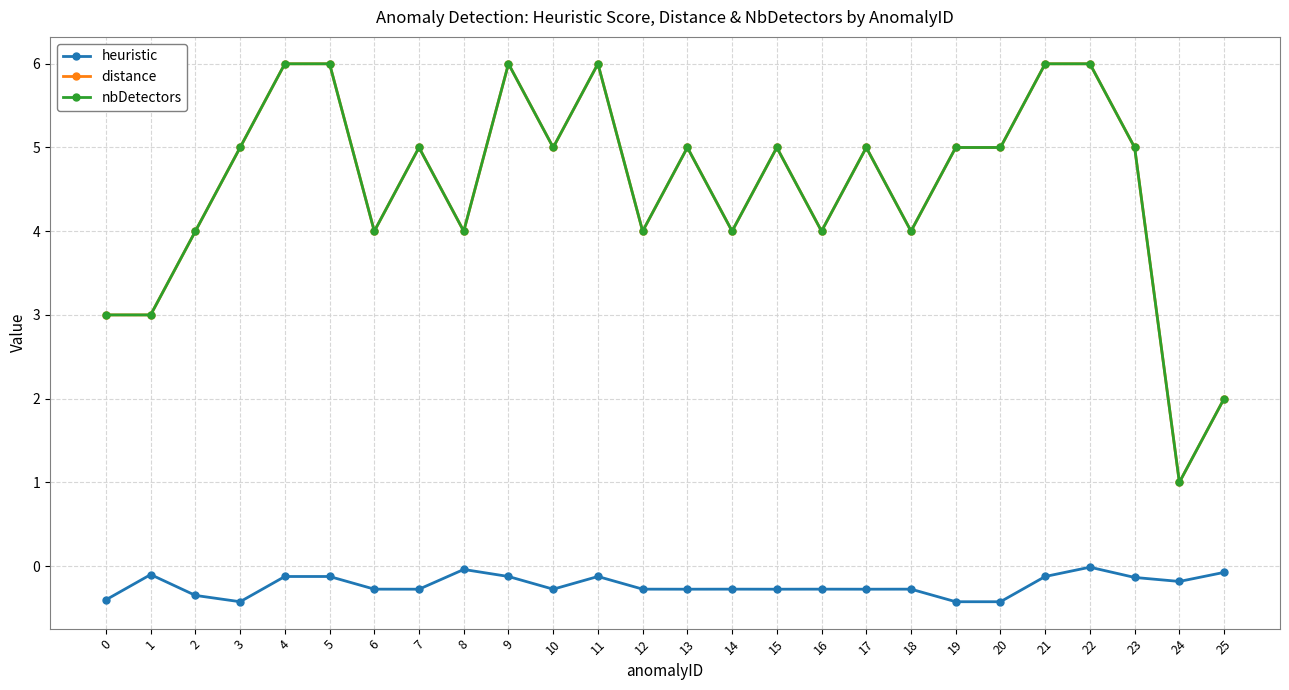

The value of heuristic at 18 is -0.3. True or false?

True